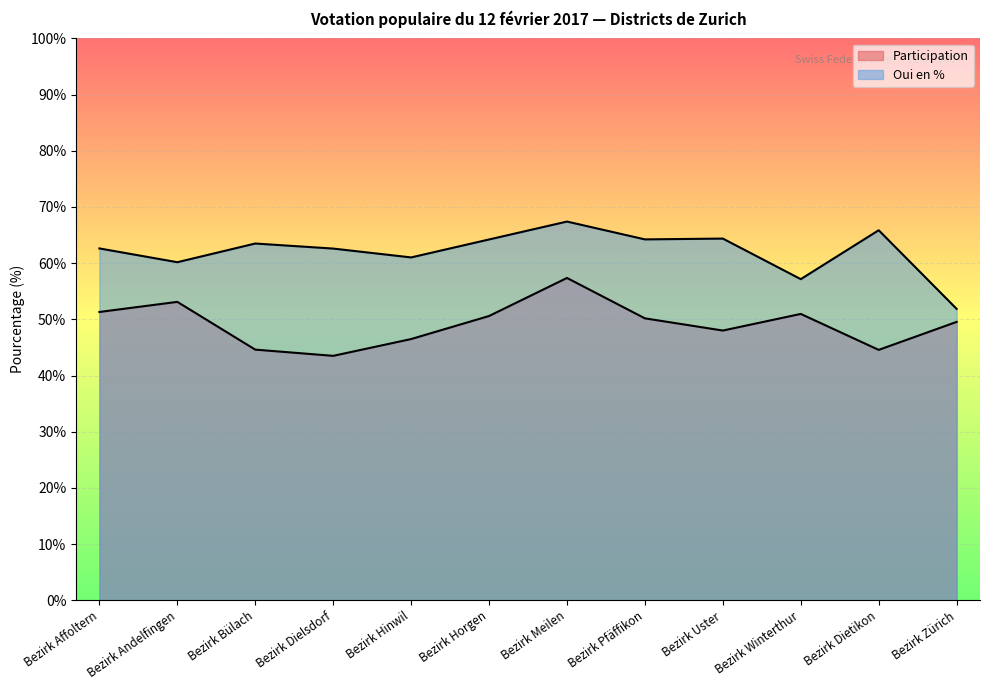

Which series changed the most between Bezirk Andelfingen and Bezirk Zürich?

Oui en %